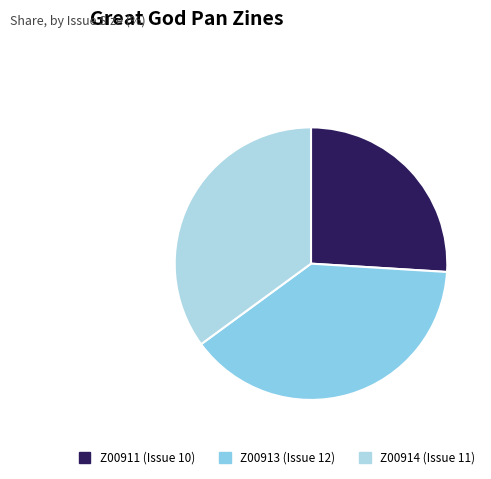

How many slices are in this pie chart?

3